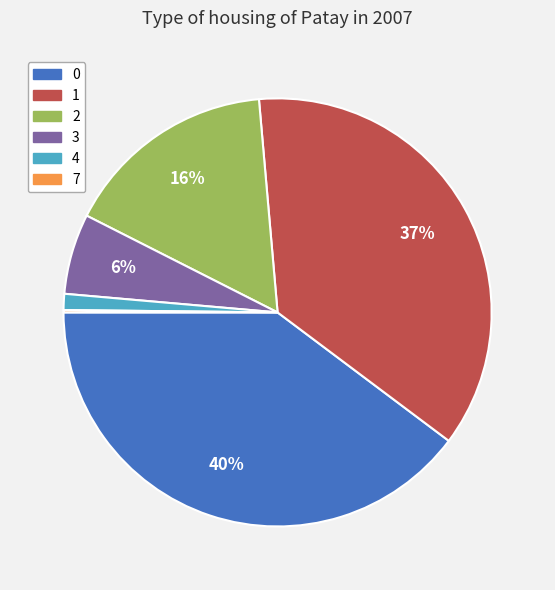

To the nearest percent, what is the difference between the largest and smallest slice percentages?

40%